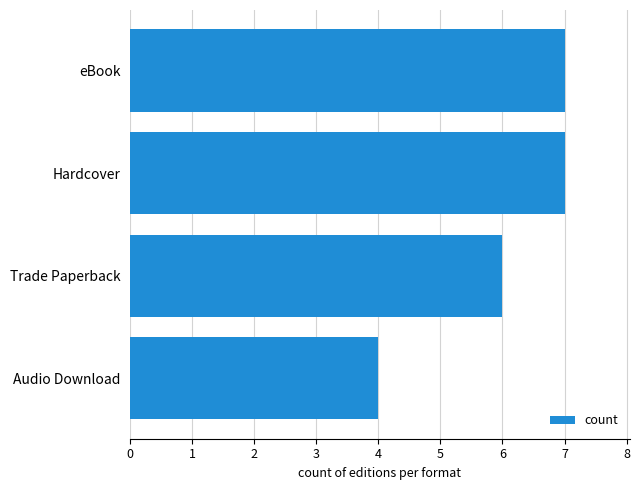

At which category does the chart reach its minimum across all series?

Audio Download